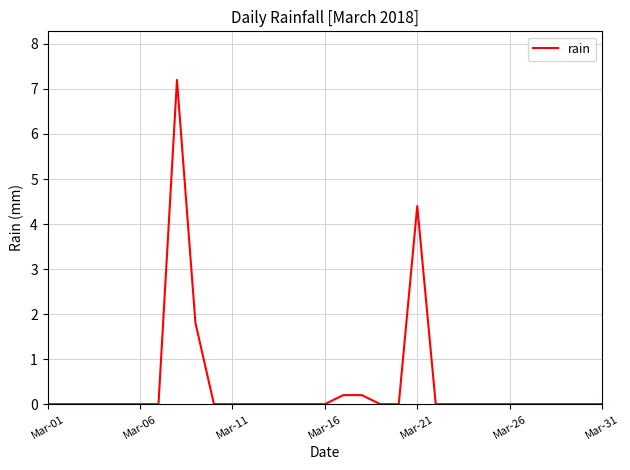

What is the difference between the maximum and minimum values?

7.2